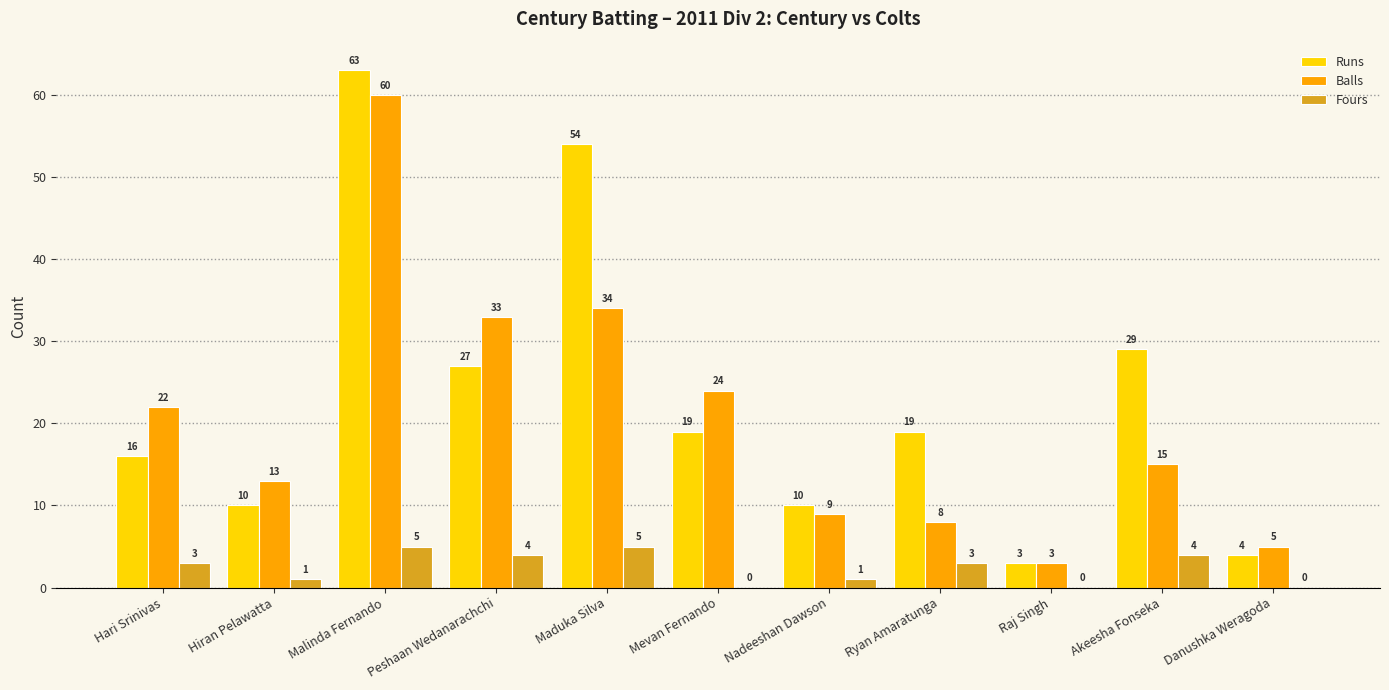

How many categories are shown in the chart?

11